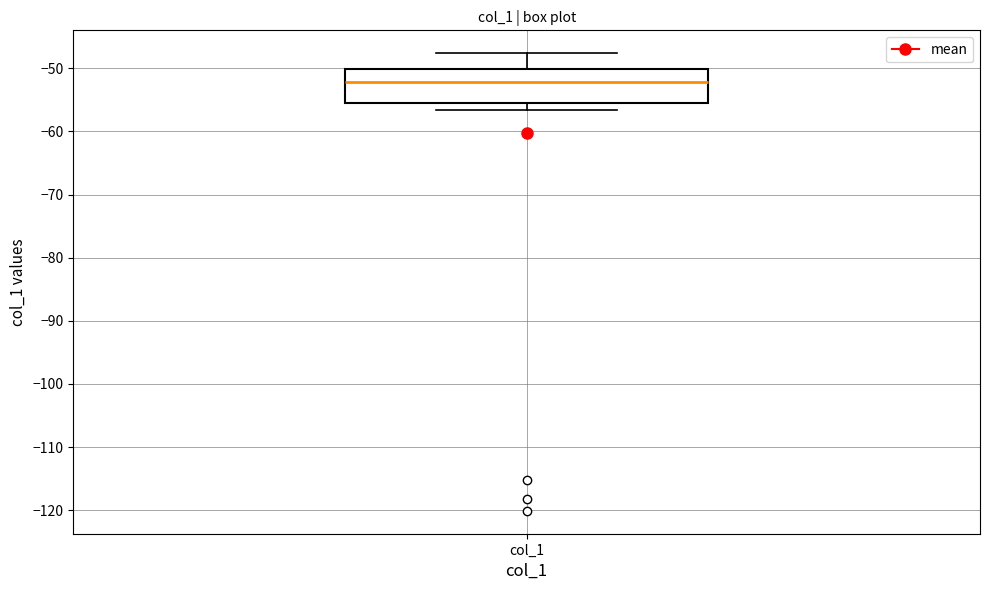

Transcribe this box plot: give where the median line is, the range the box spans, and where the two whiskers end, as read against the y-axis. The values are not printed on the chart, so give them approximately, as read against the axis.

median -52, box -56 to -50, whiskers -57 to -48